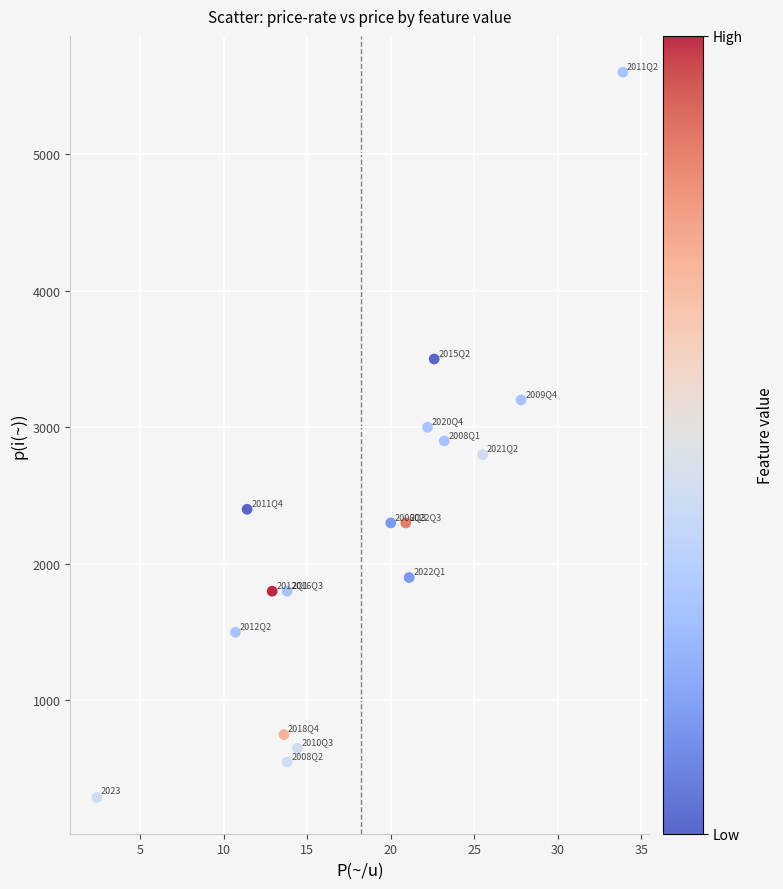

What is the range of Y values (max minus min)?

5310